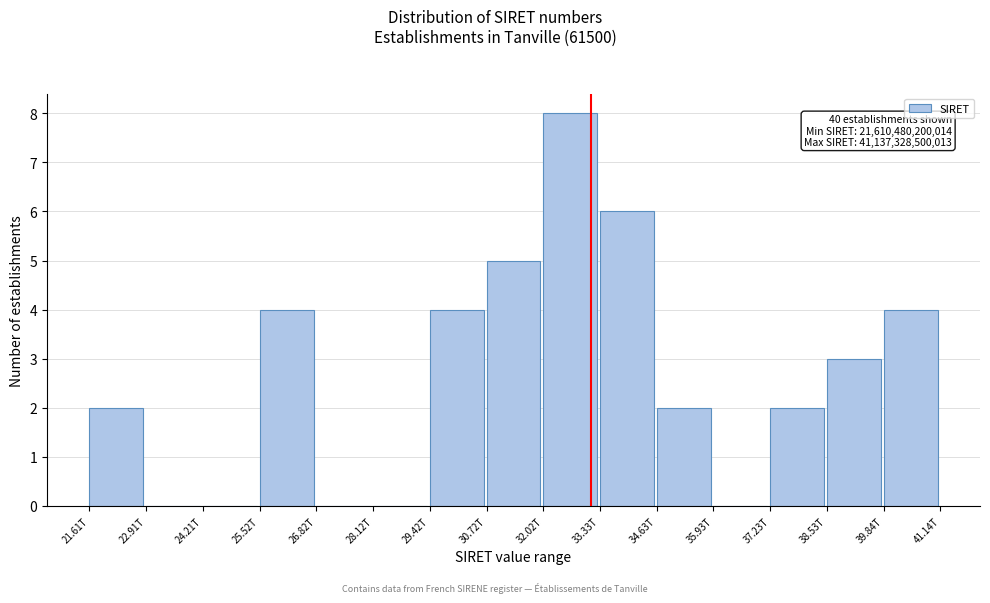

Reading left to right, extract all data points from this chart.

21.61T=2	22.91T=0	24.21T=0	25.52T=4	26.82T=0	28.12T=0	29.42T=4	30.72T=5	32.02T=8	33.33T=6	34.63T=2	35.93T=0	37.23T=2	38.53T=3	39.84T=4